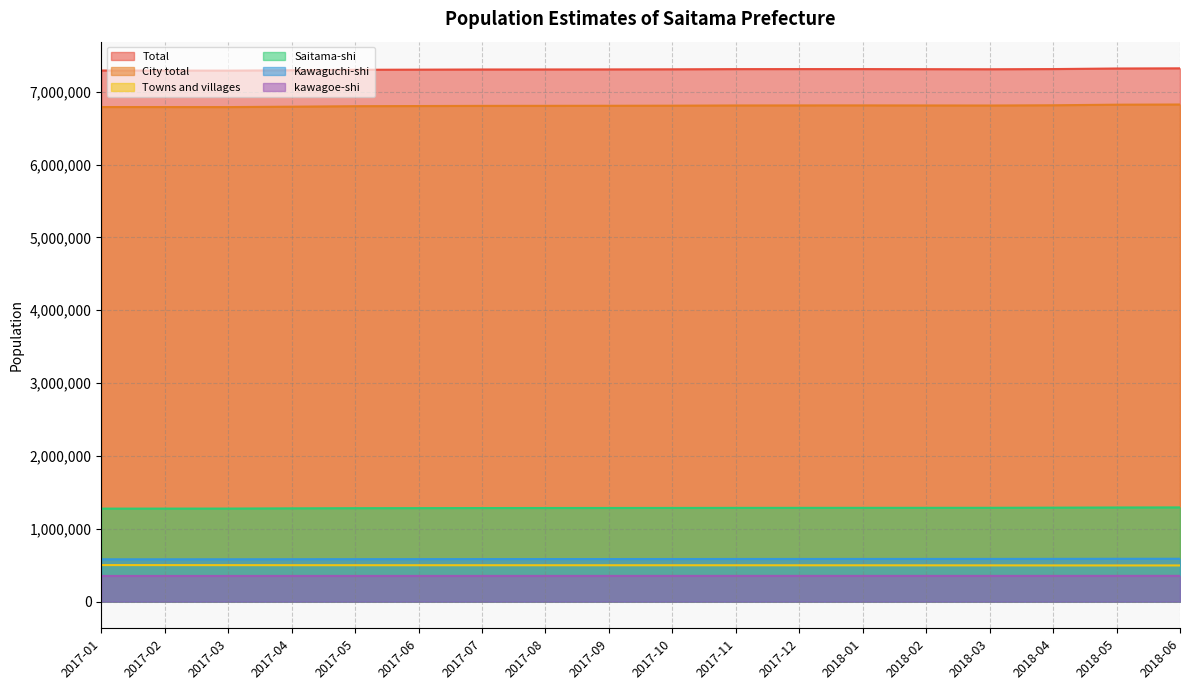

True or false: Saitama-shi and Kawaguchi-shi intersect in this chart.

False